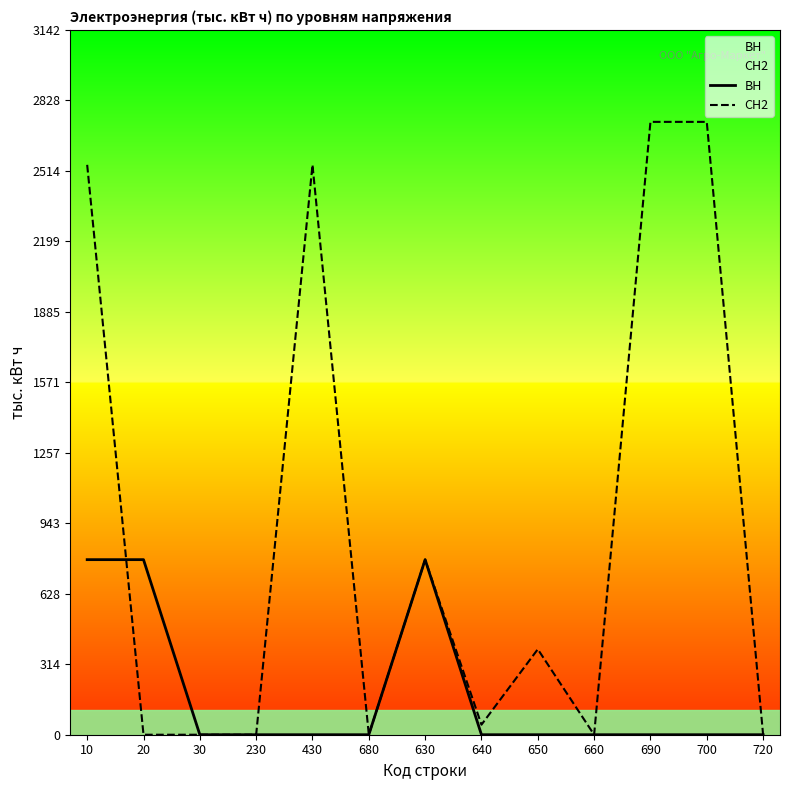

What are all the series names shown in the legend?

ВН, СН2